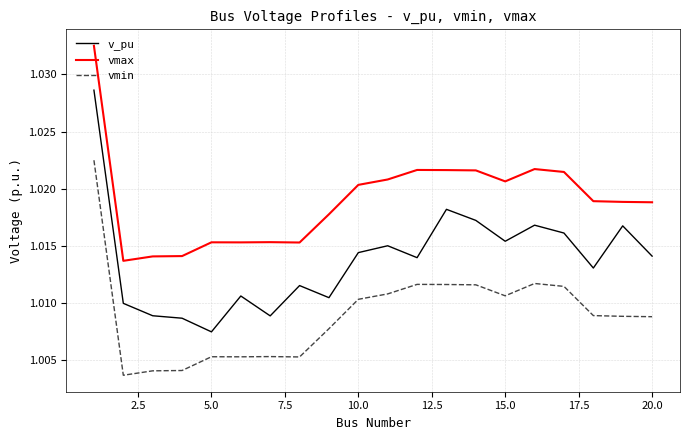

Which series has the largest range (max minus min)?

v_pu